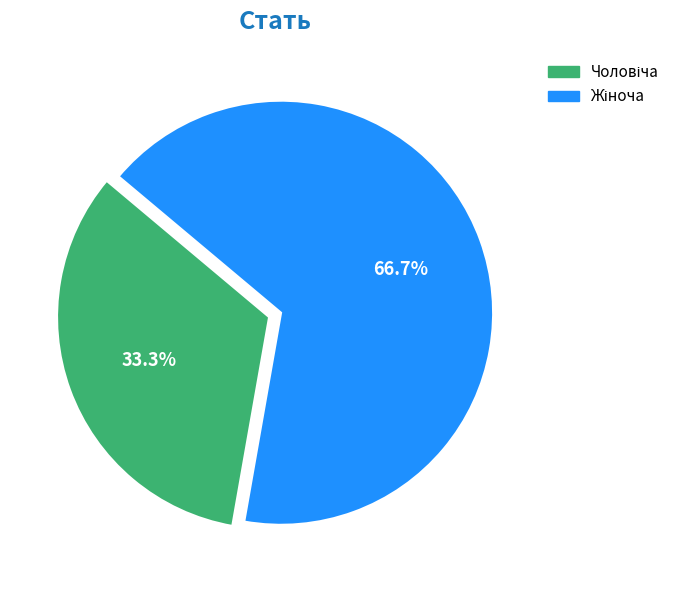

Is there a majority slice in this chart?

Yes